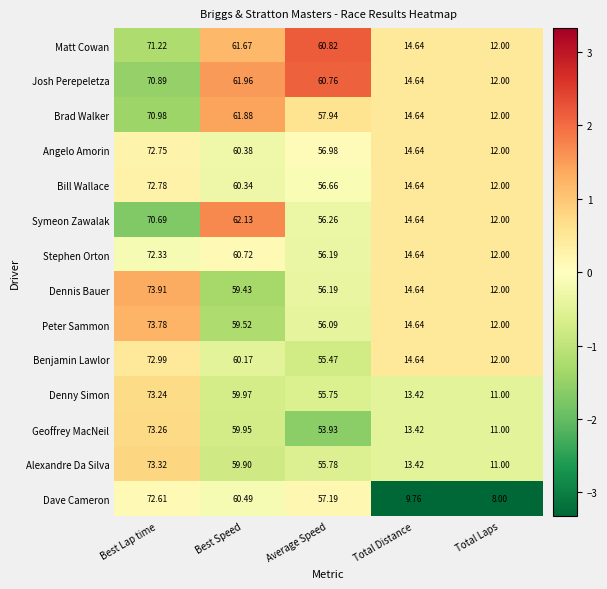

Rank the categories by Geoffrey MacNeil value from lowest to highest.

Total Laps, Total Distance, Average Speed, Best Speed, Best Lap time